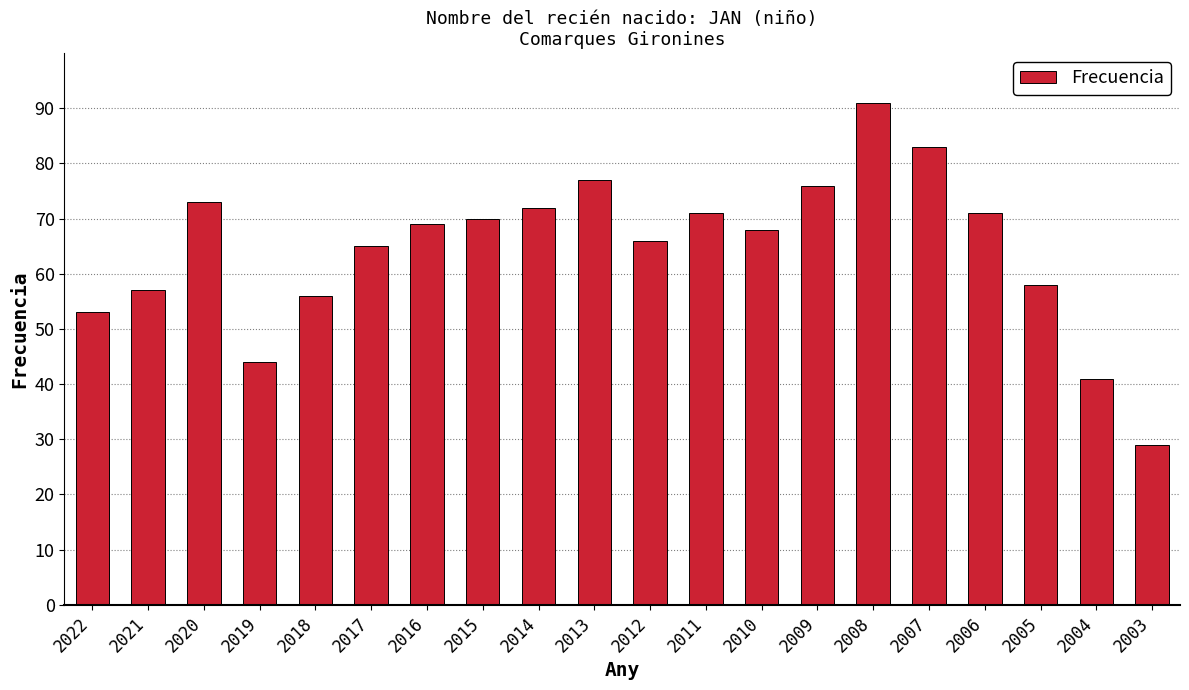

What is the difference between the second highest and minimum values?

54